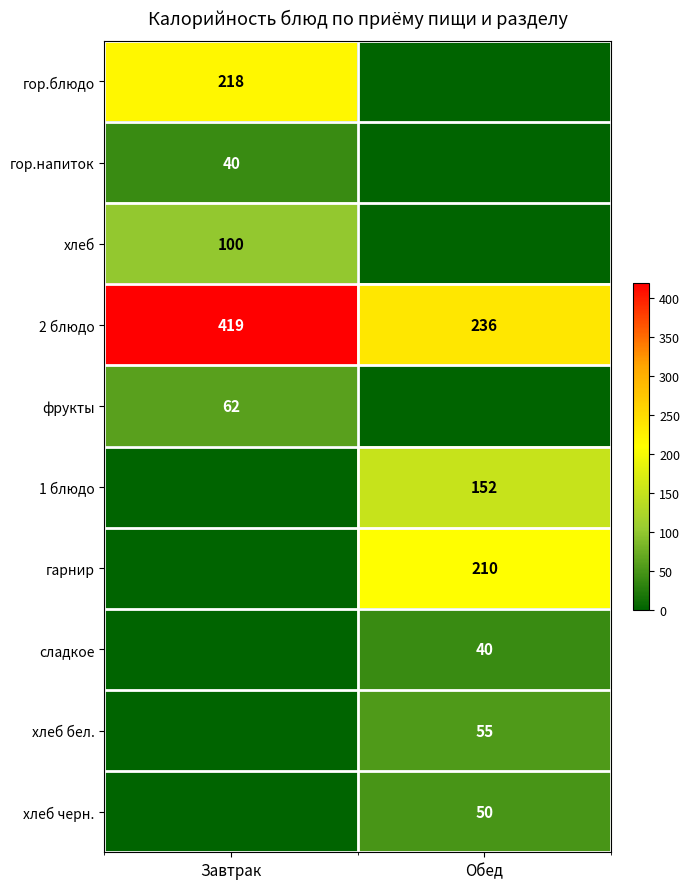

Which category has the highest value in the 2 блюдо series?

Завтрак